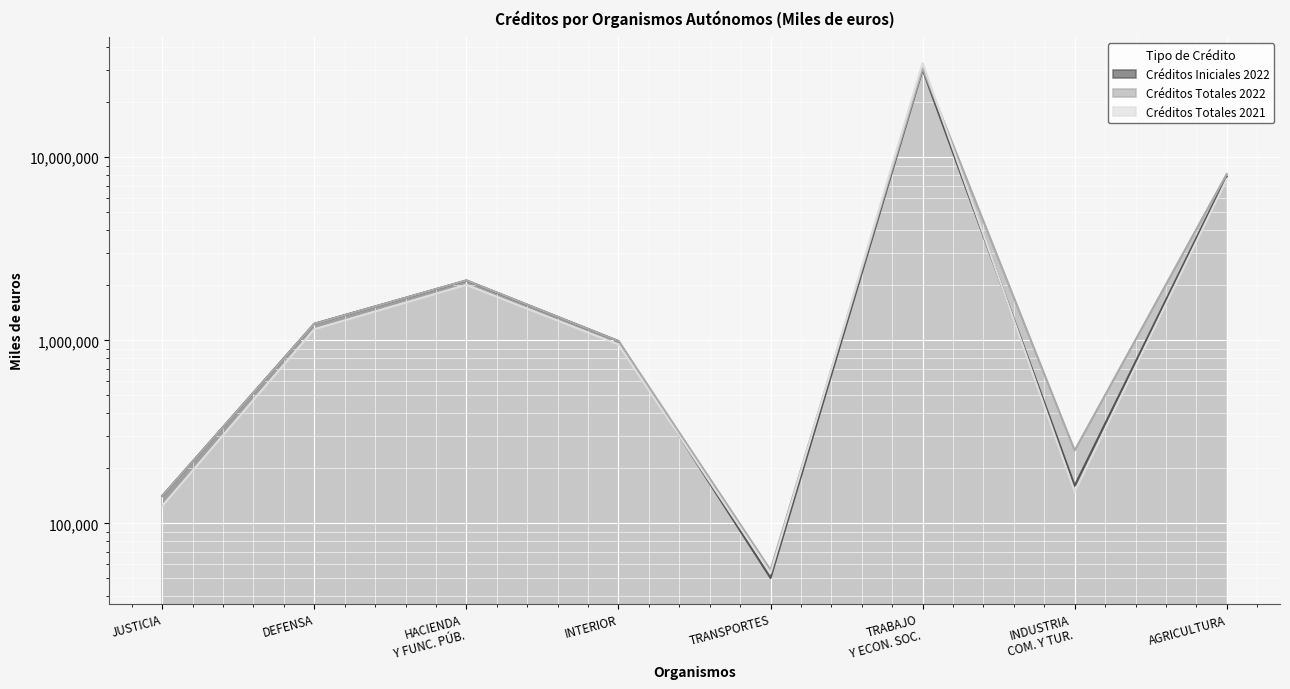

Reading left to right, extract all data points from this chart.

Créditos Iniciales 2022: 141291	1231755	2121777	990244	50301	30191044	160622	7868654
Créditos Totales 2022: 141291	1231043	2126652	990654	55554	30595345	250273	8097515
Créditos Totales 2021: 124439	1149964	2009896	949002	53517	32680764	148932	7595961